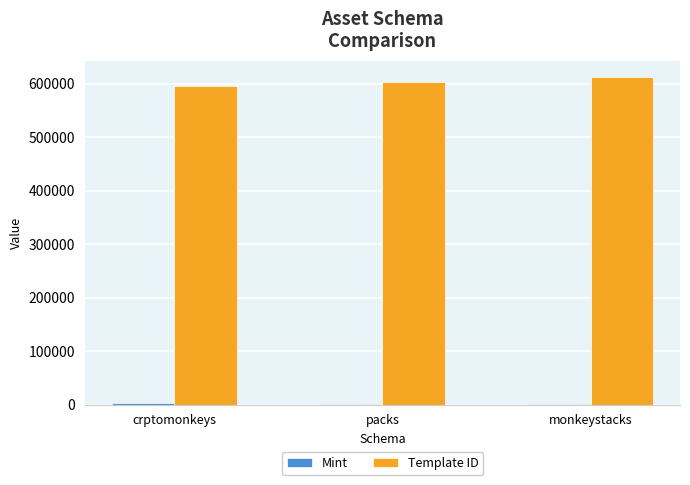

What is the maximum value shown in the chart?

611865